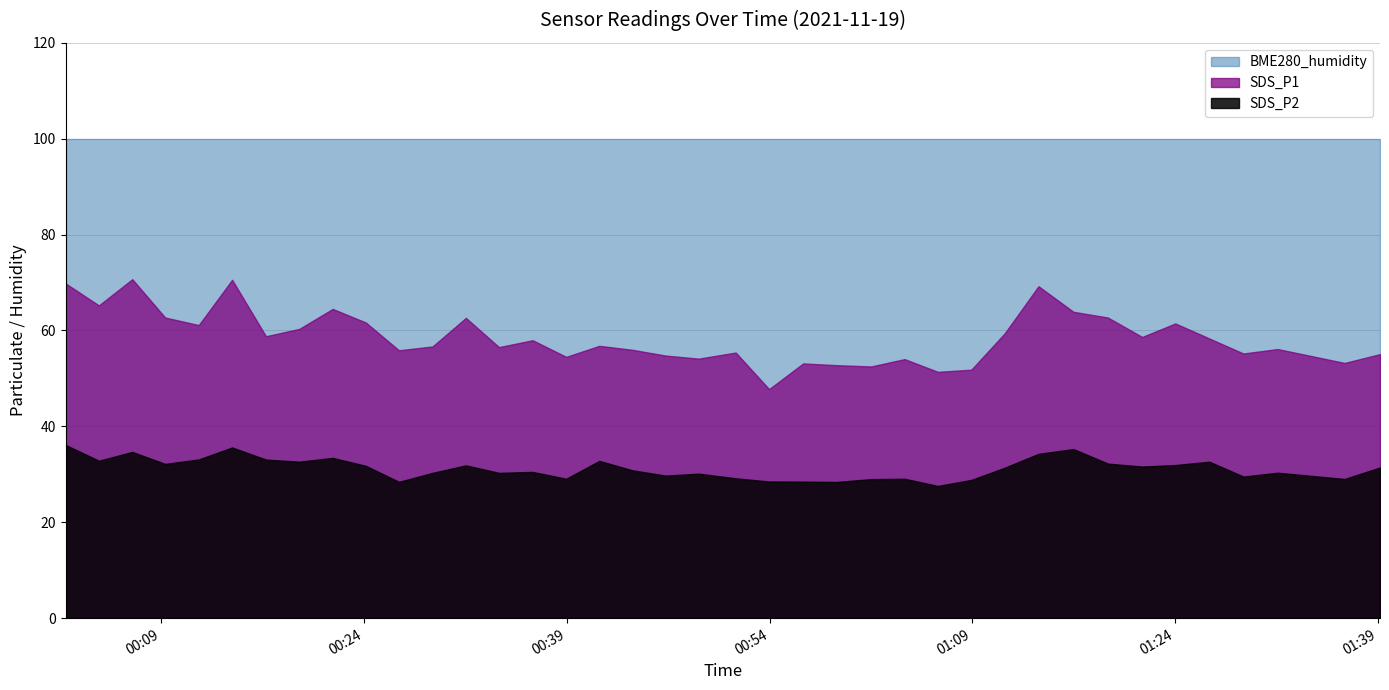

How many lines are shown in the chart?

3